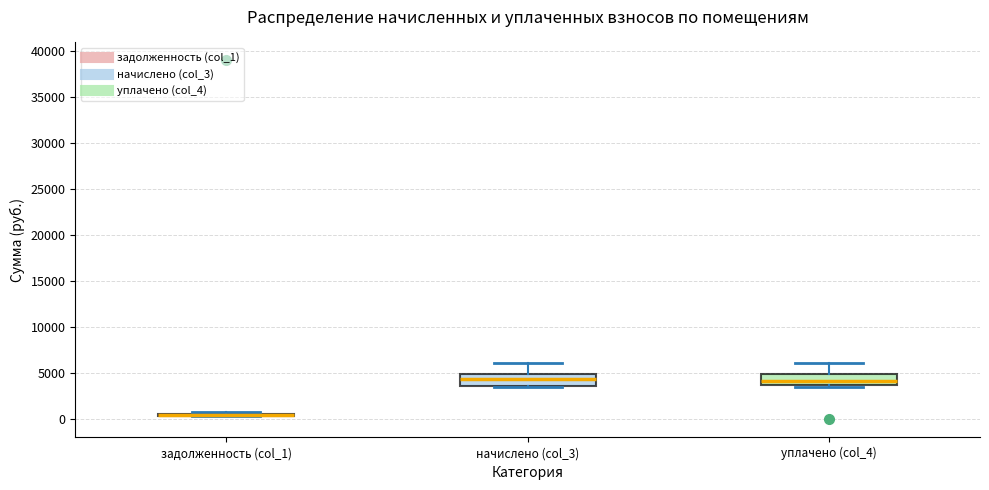

Reading left to right, transcribe this box plot: for each box, give where its median line is, the range the box spans, and where its two whiskers end, as read against the y-axis. The values are not printed on the chart, so give them approximately, as read against the axis.

задолженность (col_1): box collapsed to a line at 500, whiskers 500 to 1000
начислено (col_3): median 4500, box 3500 to 5000, whiskers 3500 to 6000
уплачено (col_4): median 4000, box 3500 to 5000, whiskers 3500 (just below the box's lower edge) to 6000